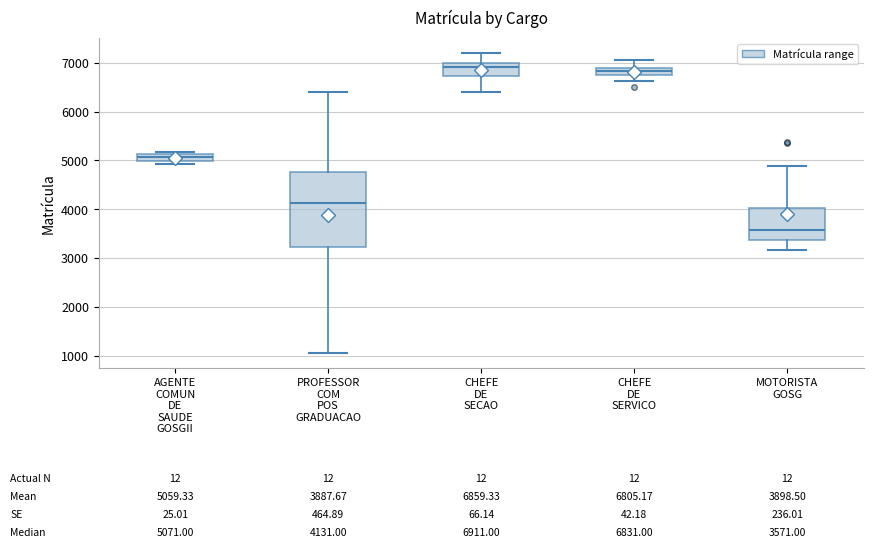

Which box is the tallest, from its lower edge to its upper edge?

PROFESSOR COM POS GRADUACAO